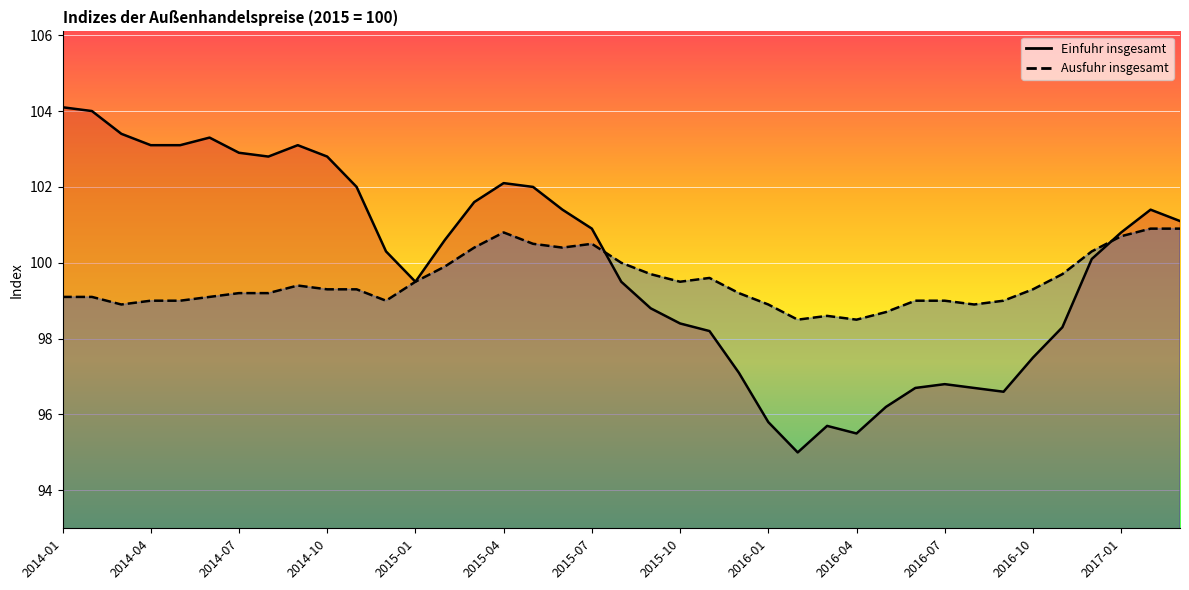

Read the Ausfuhr insgesamt value at 2015-01.

99.5